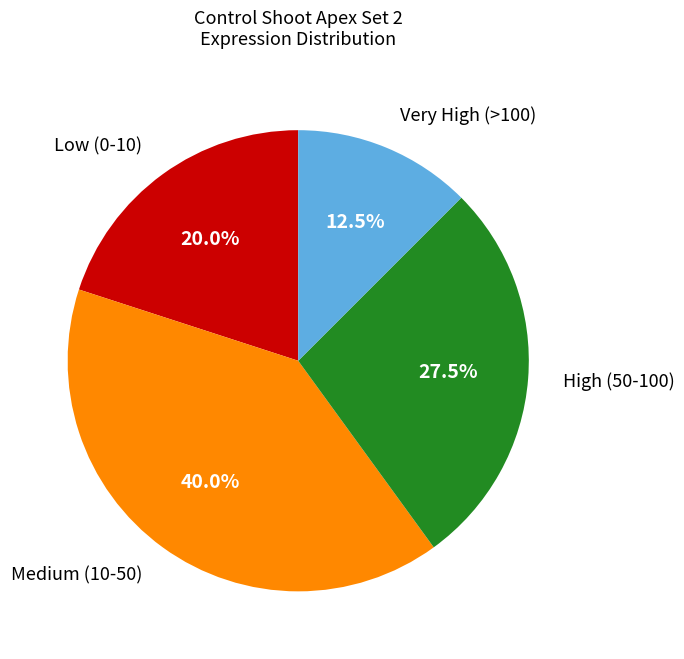

What is the smallest slice in the pie chart?

Very High (>100)